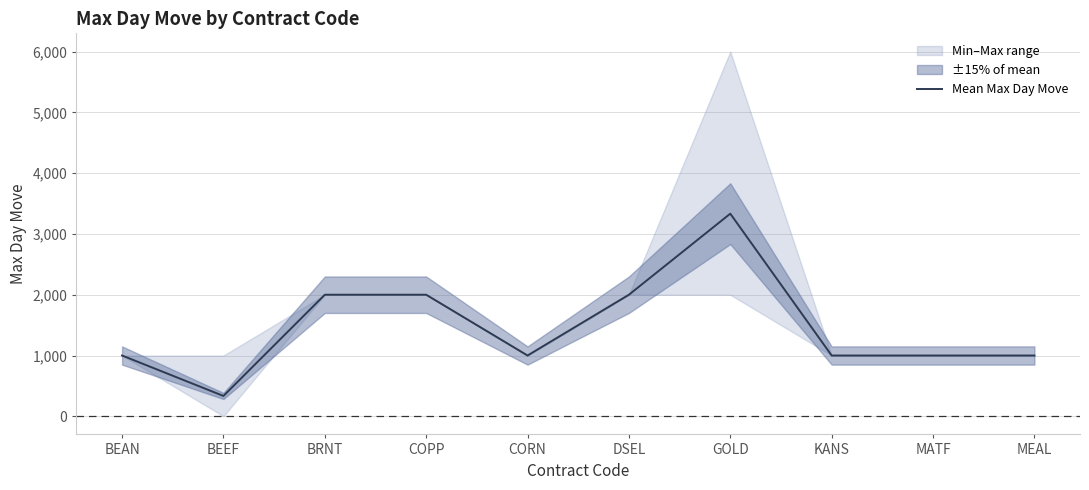

What is the label of the 10th point from the left?

MEAL